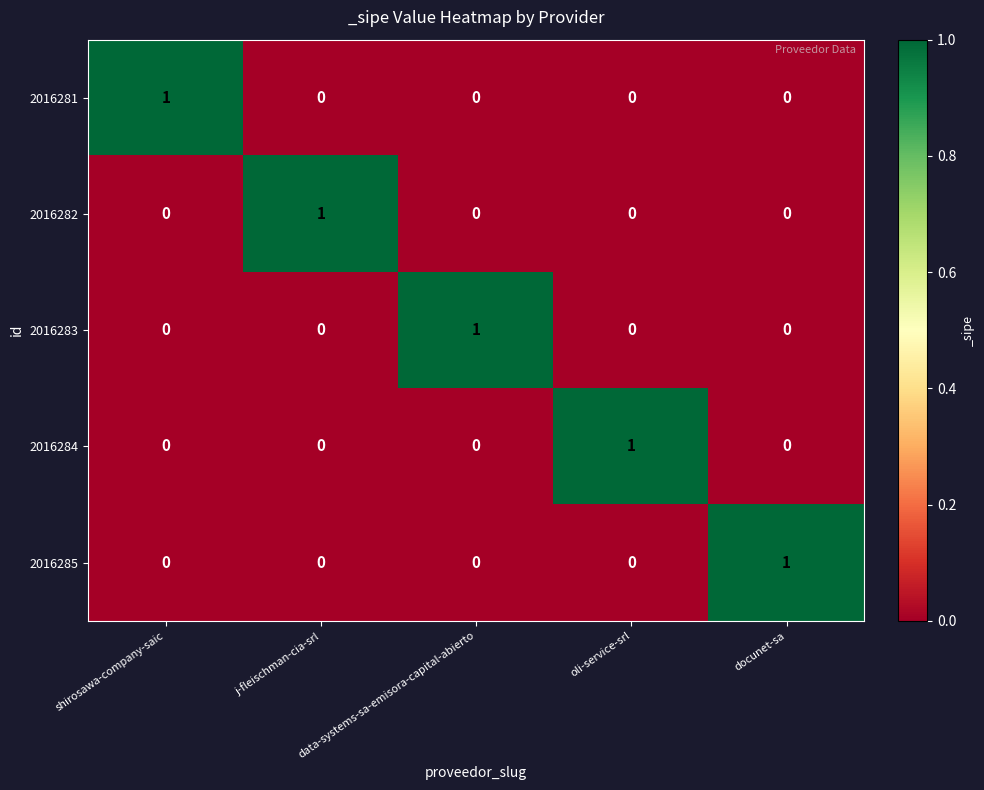

The value of 2016284 at oli-service-srl is 1. True or false?

True